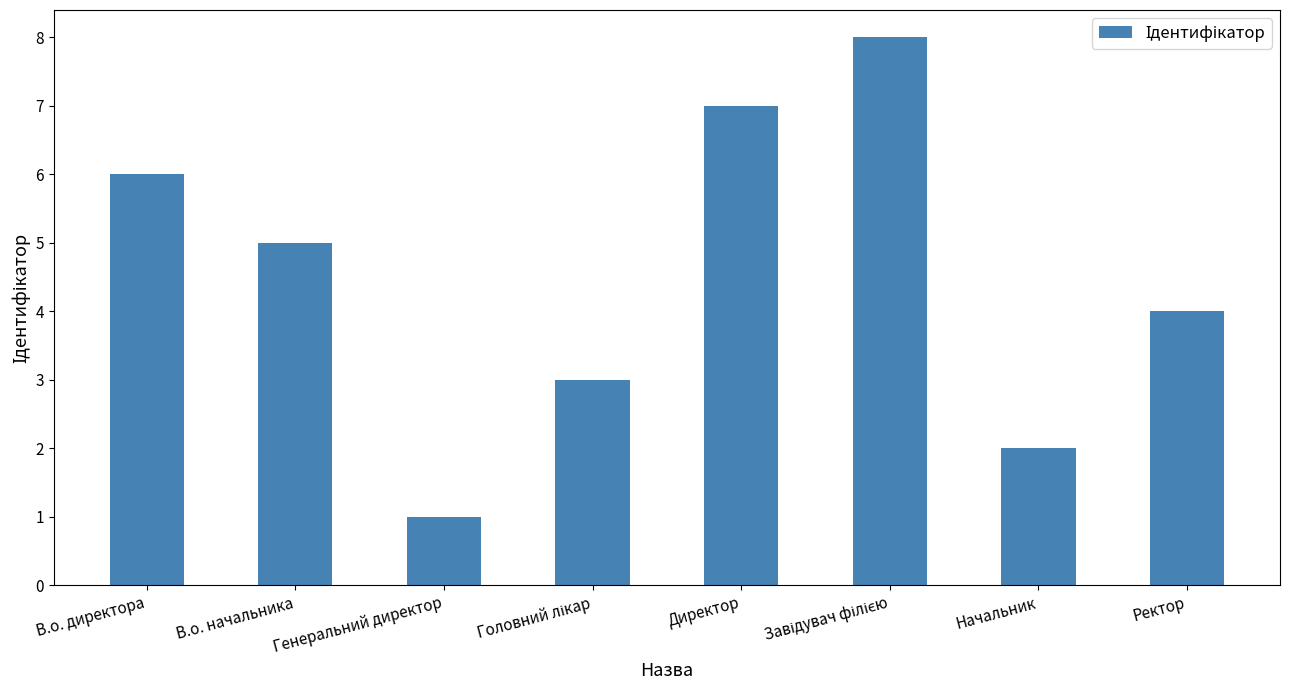

How many bars are there in total?

8